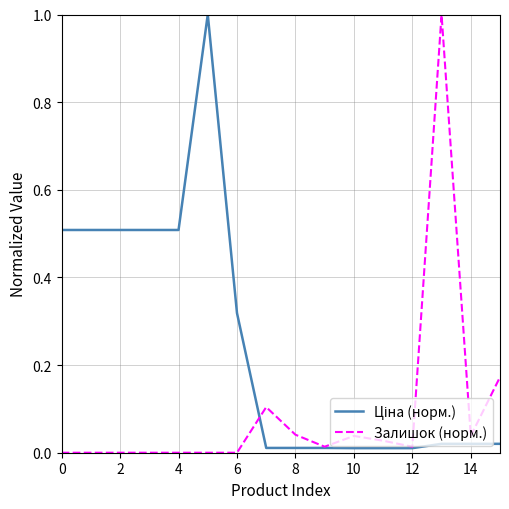

What is the greatest value displayed?

1.0